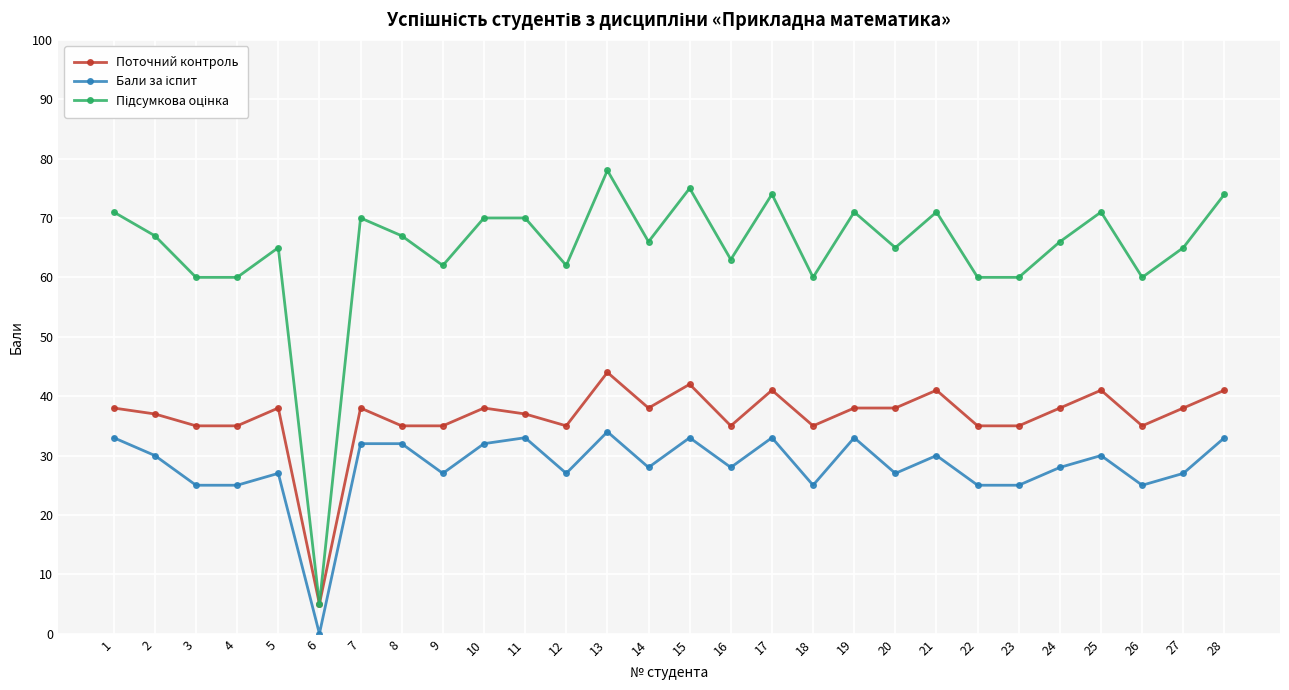

The Поточний контроль series shows 38 at 24. True or false?

True